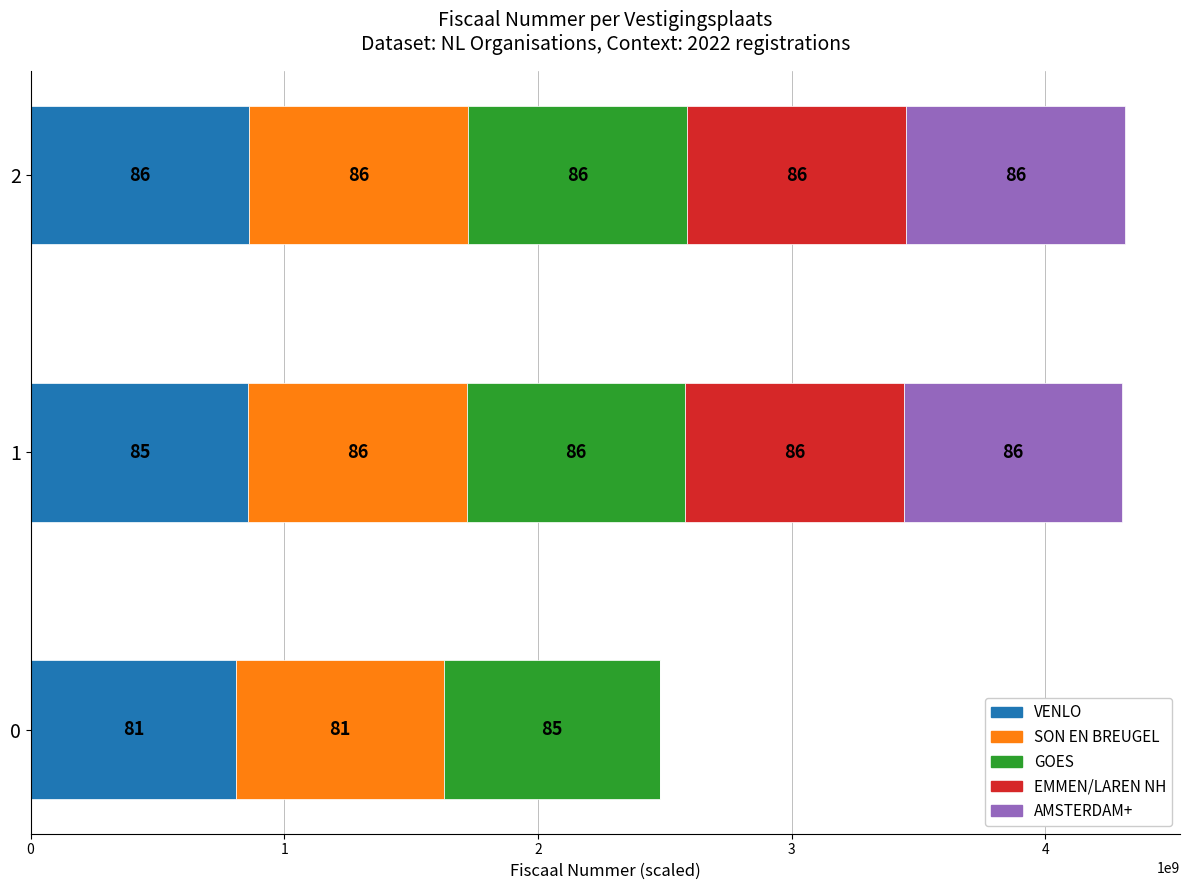

Reading left to right, transcribe all the data shown in this chart.

Segment A: 0=811283318	1=857634823	2=862631269
Segment B: 0=816490417	1=860729965	2=862639414
Segment C: 0=851512653	1=861106921	2=863089586
Segment D: 0=0	1=862047079	2=863232085
Segment E: 0=0	1=862388776	2=863372776